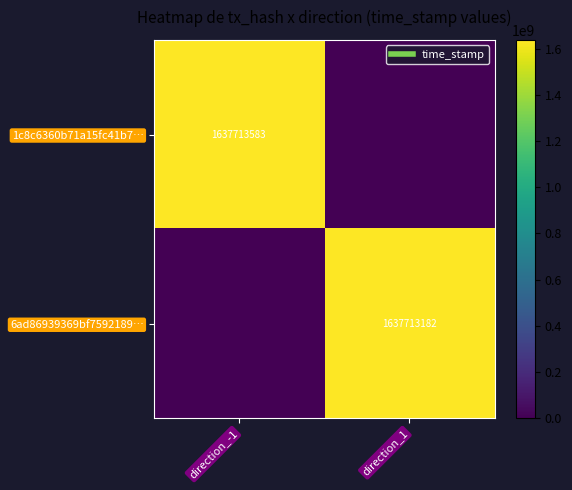

The value of 1c8c6360b71a15fc41b7… at direction_-1 is 2444510234. True or false?

False